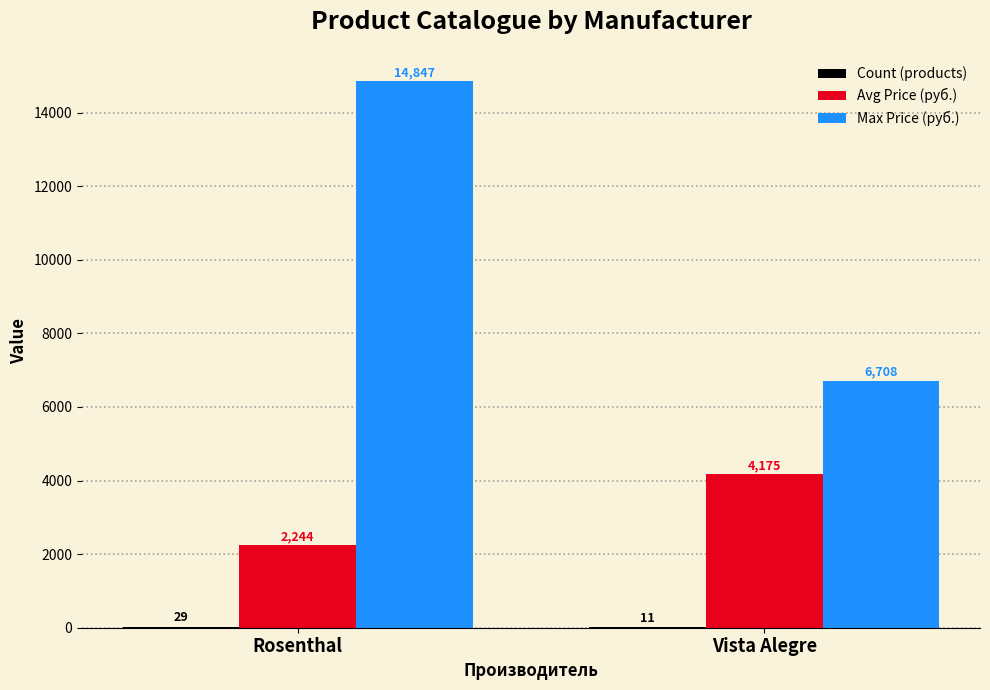

Are the bars grouped side by side (vs. stacked)?

Yes